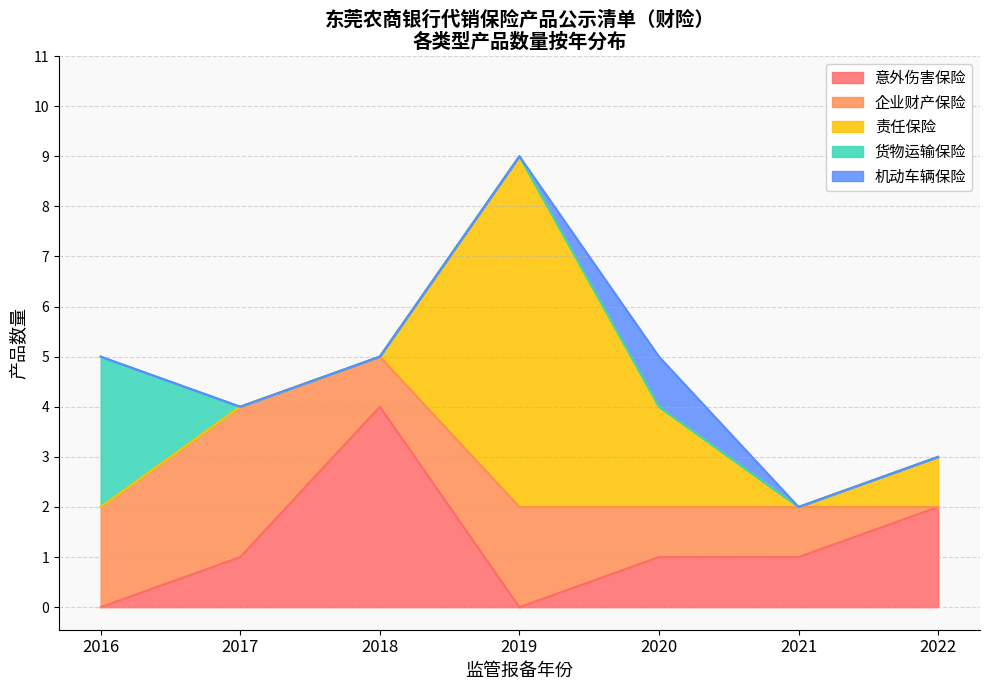

The value of 意外伤害保险 at 2019 is 2. True or false?

False